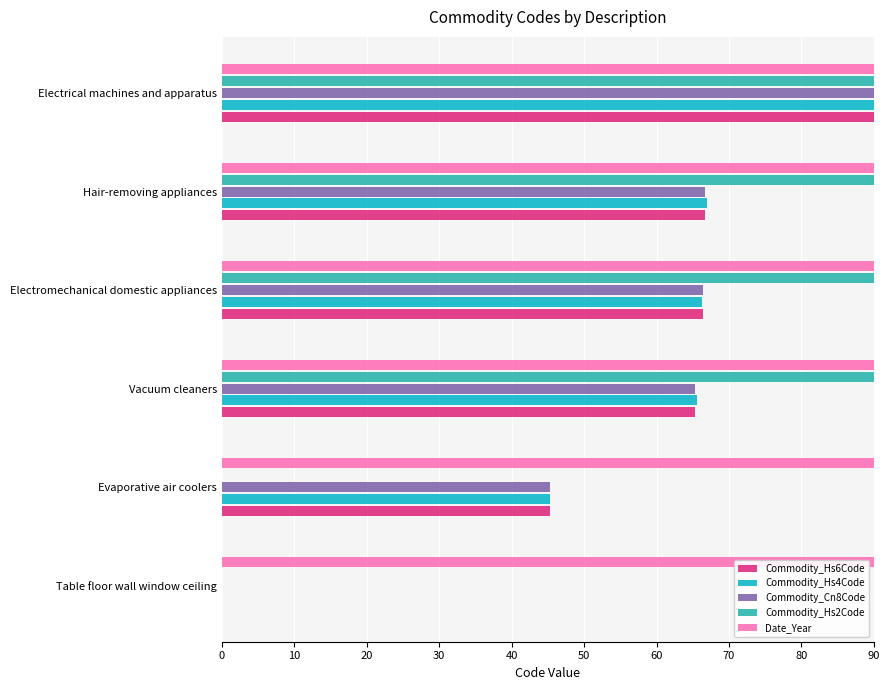

At which category is the sum across all series the highest?

Electrical machines and apparatus